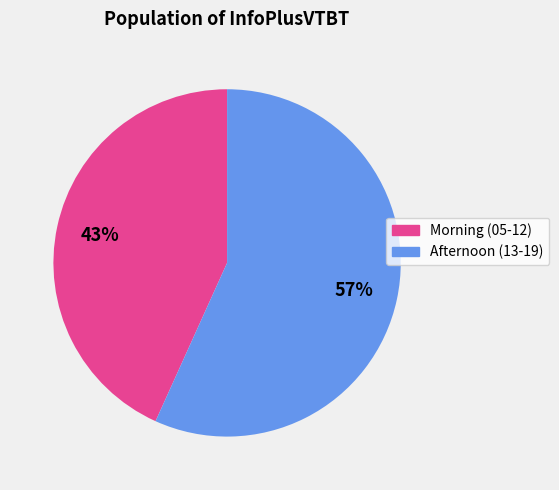

To the nearest percent, what is the average slice percentage?

50%